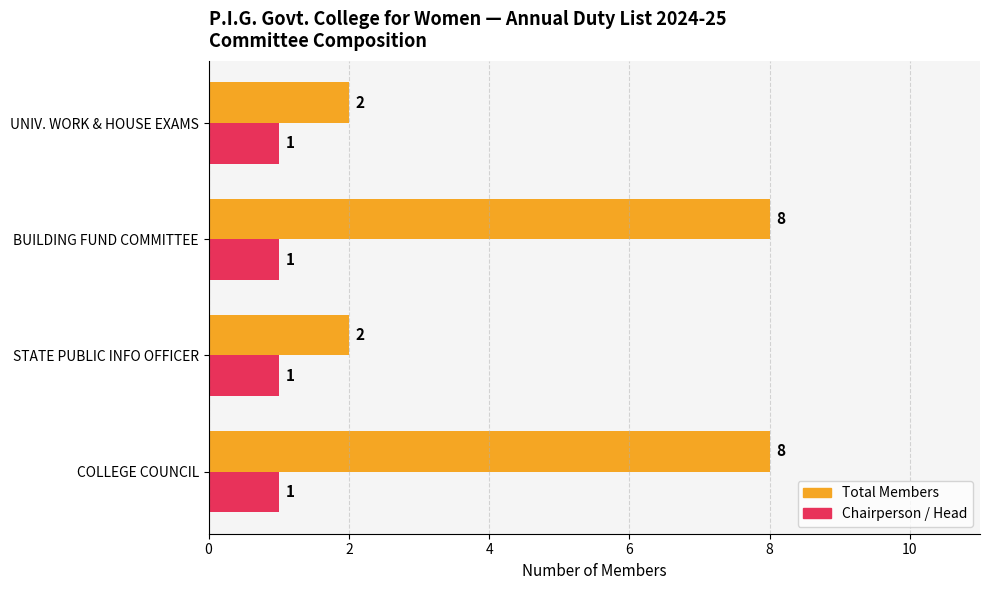

Which series has the largest total across all categories?

Total Members